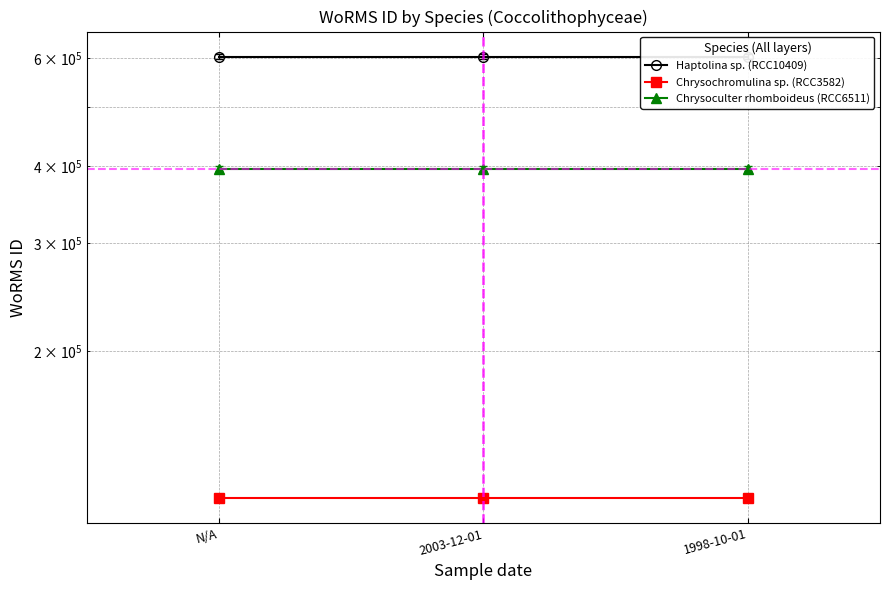

Reading left to right, transcribe all the data shown in this chart.

Haptolina sp. (RCC10409): N/A=603289	2003-12-01=603289	1998-10-01=603289
Chrysochromulina sp. (RCC3582): N/A=115090	2003-12-01=115090	1998-10-01=115090
Chrysoculter rhomboideus (RCC6511): N/A=396262	2003-12-01=396262	1998-10-01=396262